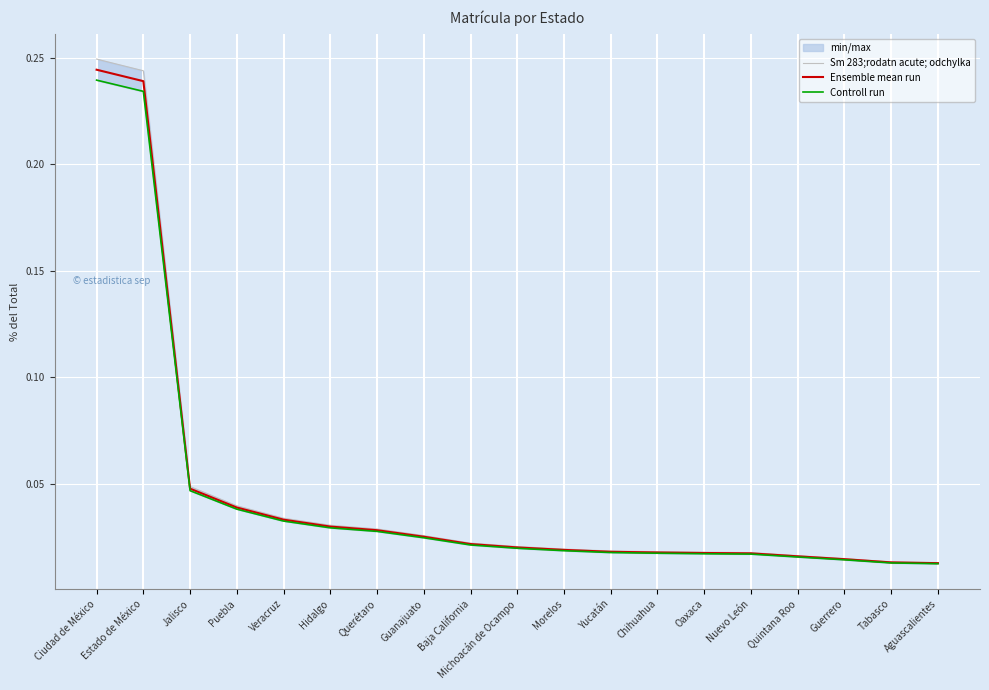

True or false: Ensemble mean run and Sm 283;rodatn acute; odchylka cross at least once.

False